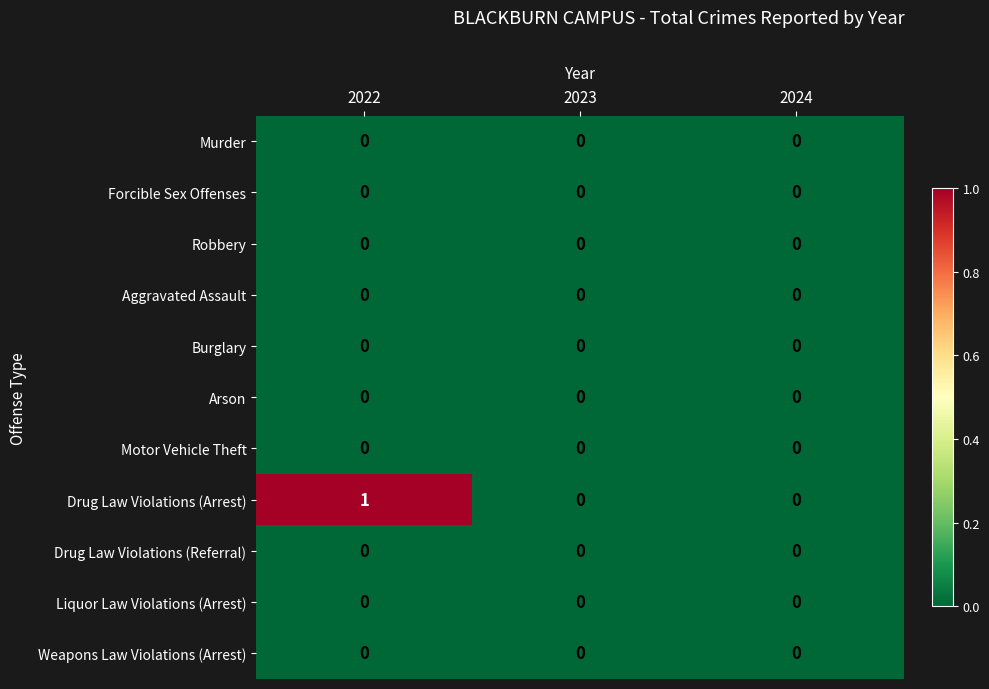

At which category is the sum across all series the highest?

2022